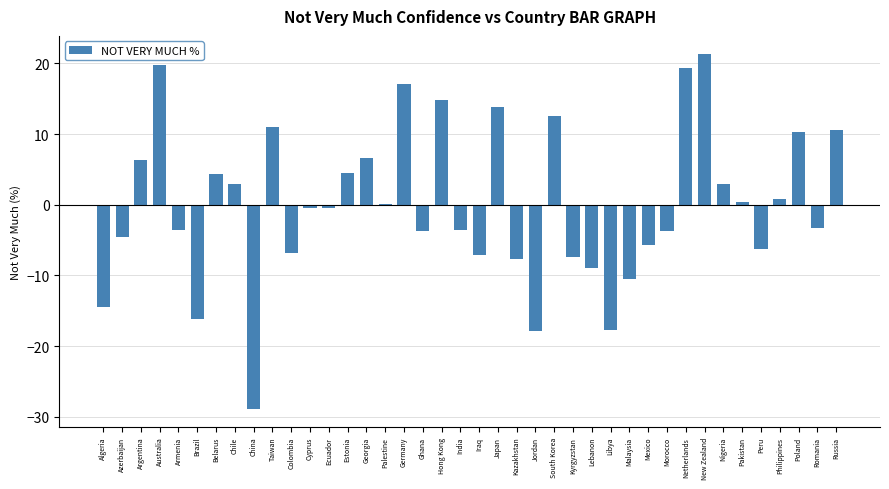

Which category has the highest value across all series?

New Zealand